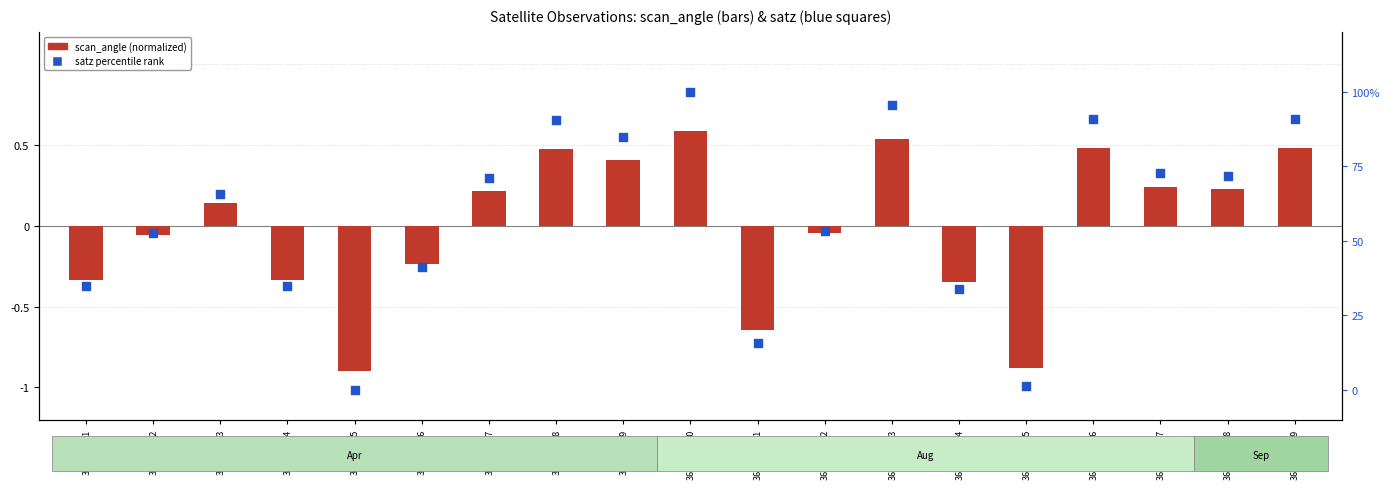

Which series has the largest total across all categories?

satz percentile